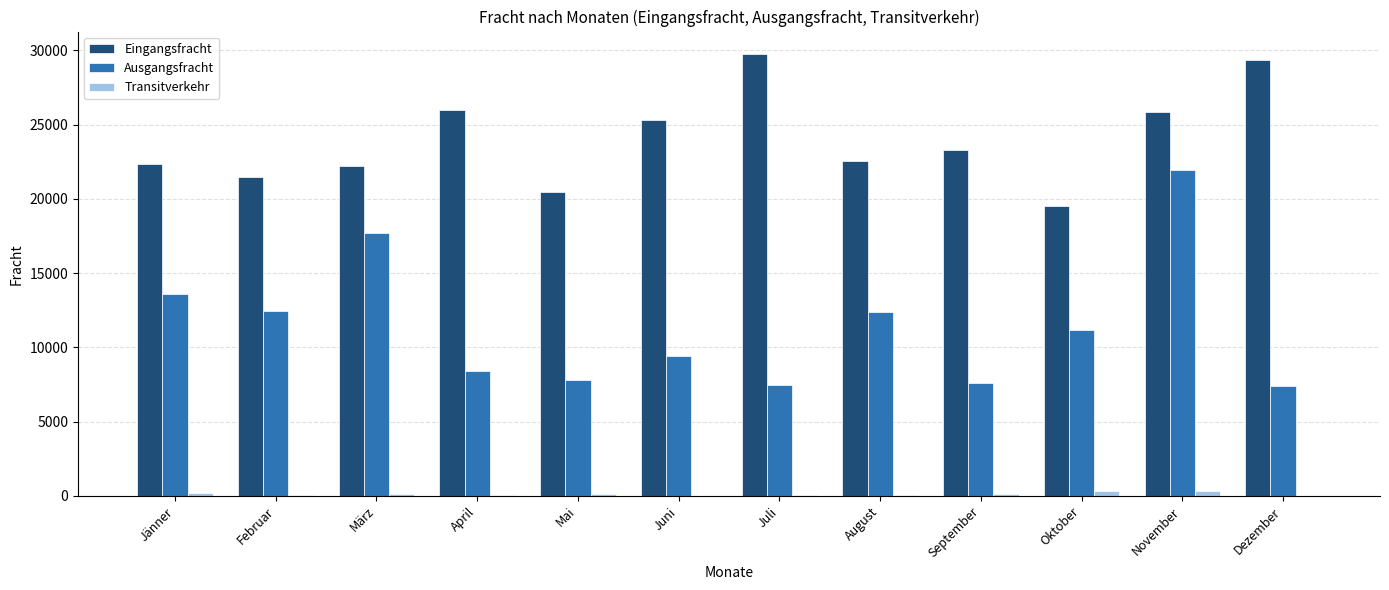

Where is Ausgangsfracht nearest to the value 14679?

Jänner